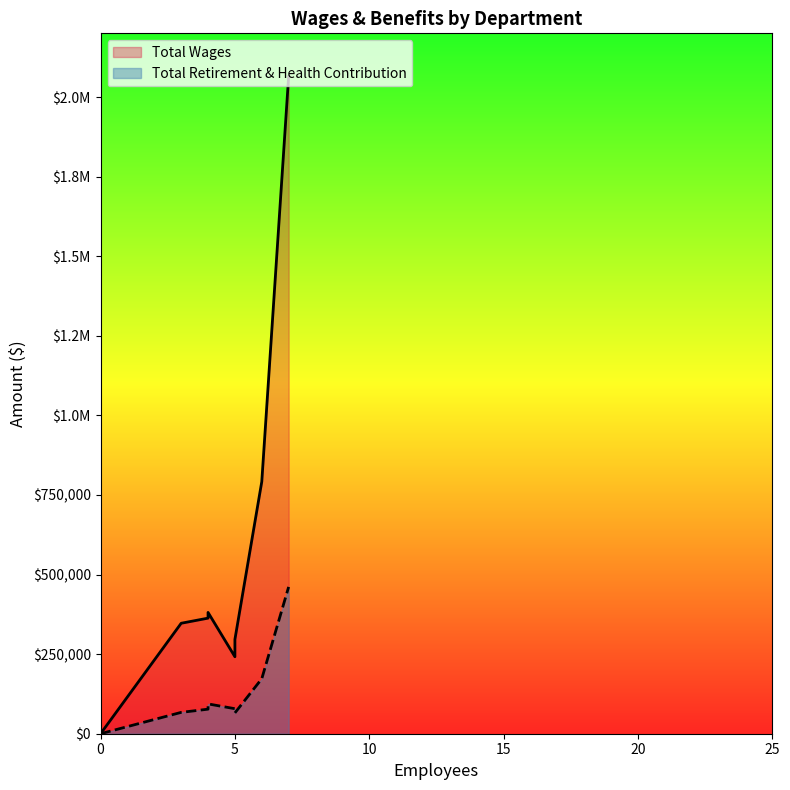

What are all the series names shown in the legend?

Total Wages, Total Retirement & Health Contribution